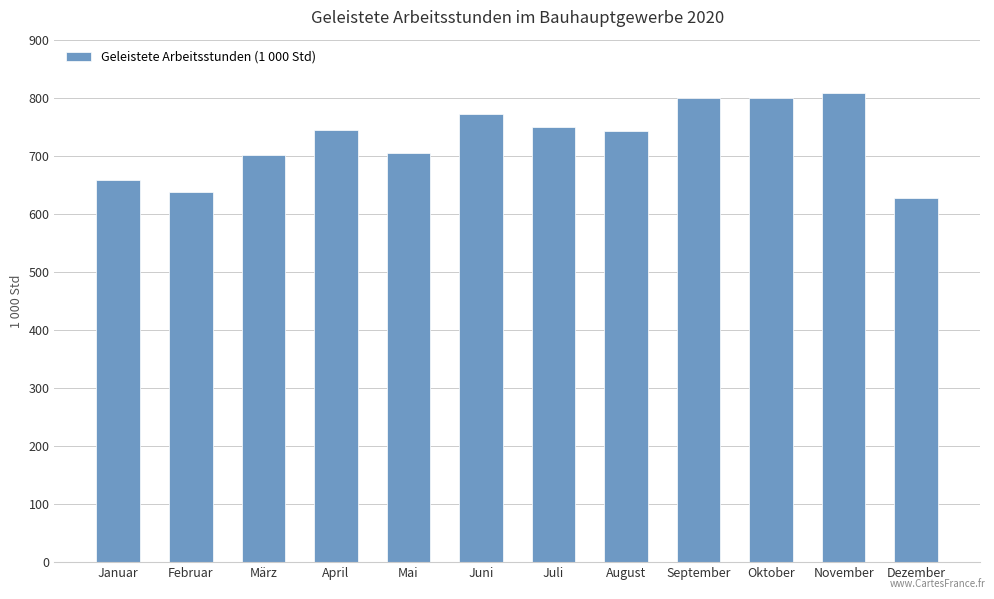

At which category does the chart reach its peak across all series?

November